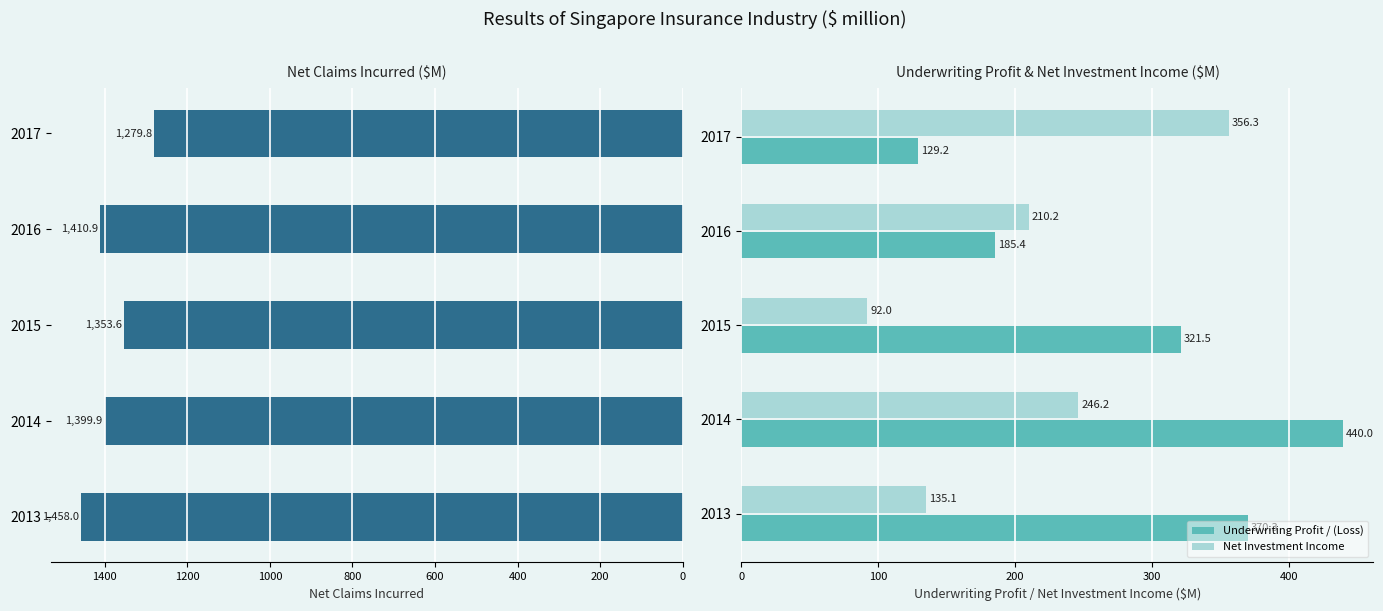

Reading left to right, extract all data points from this chart.

Net Claims Incurred: 0=1458.0	200=1399.9	400=1353.6	600=1410.9	800=1279.8
Underwriting Profit / (Loss): 0=370.3	200=440.0	400=321.5	600=185.4	800=129.2
Net Investment Income: 0=135.1	200=246.2	400=92.0	600=210.2	800=356.3